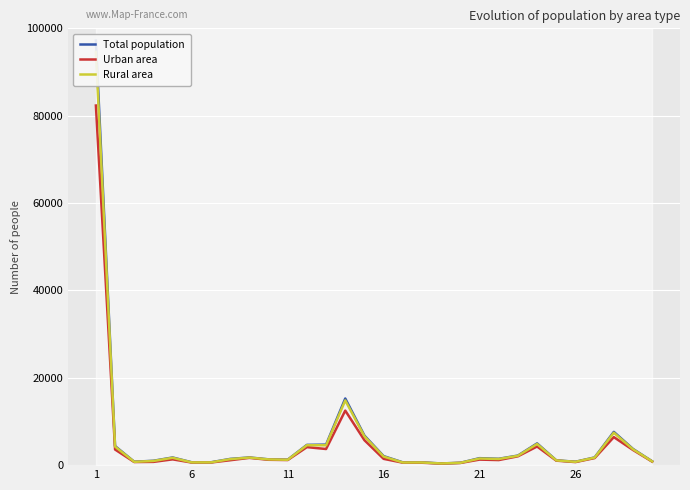

What is the difference between the maximum and minimum values in the Rural area series?

94210